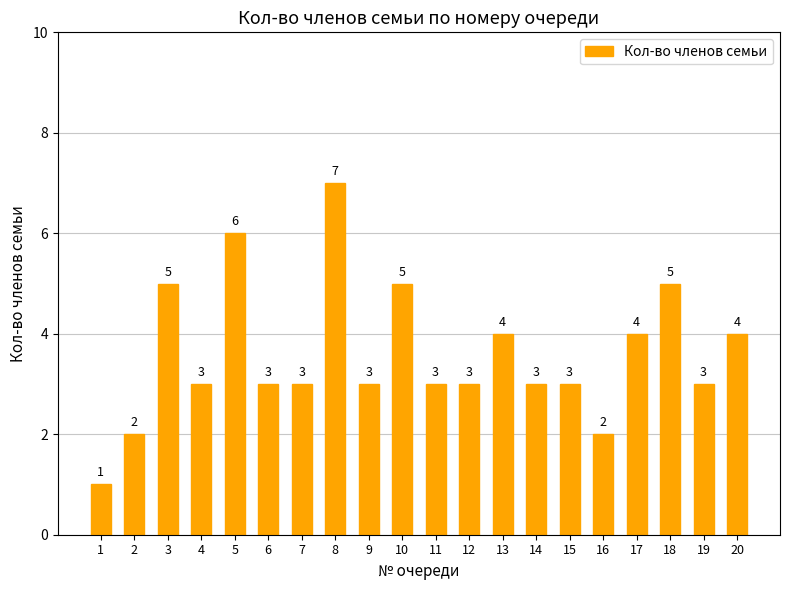

Reading right to left, extract all data points from this chart.

4	3	5	4	2	3	3	4	3	3	5	3	7	3	3	6	3	5	2	1